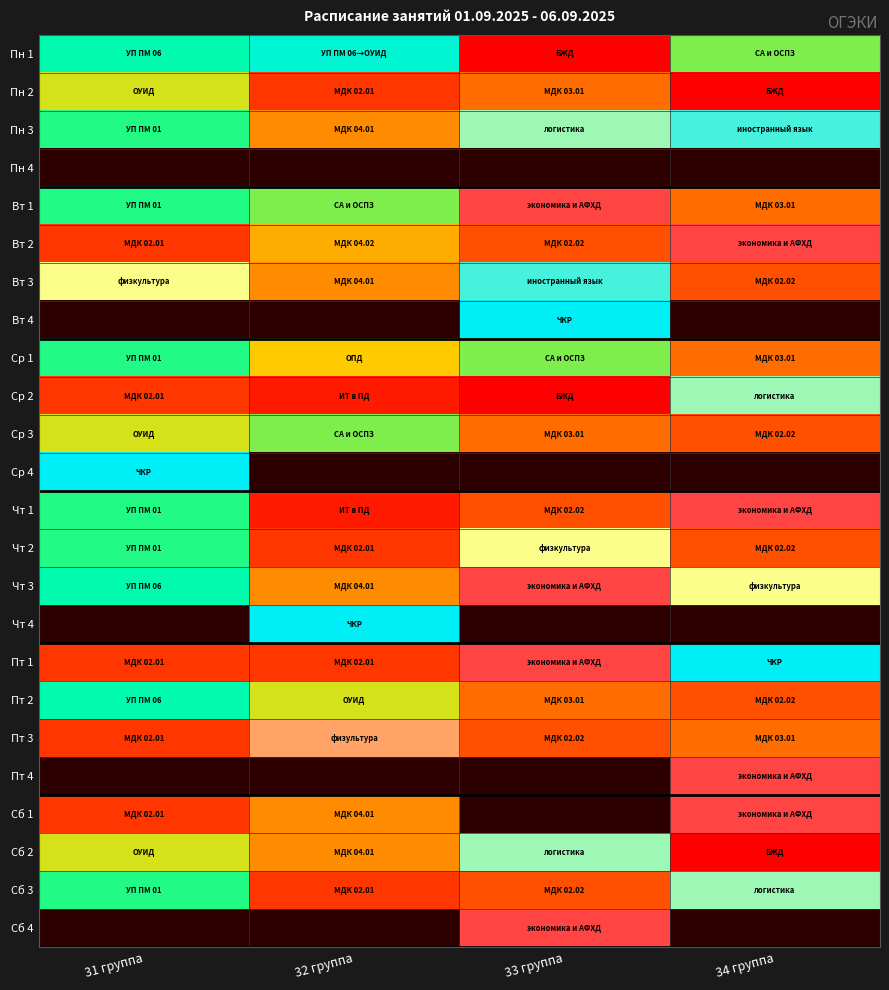

What is the spread (max minus min) of values at 33 группа?

19